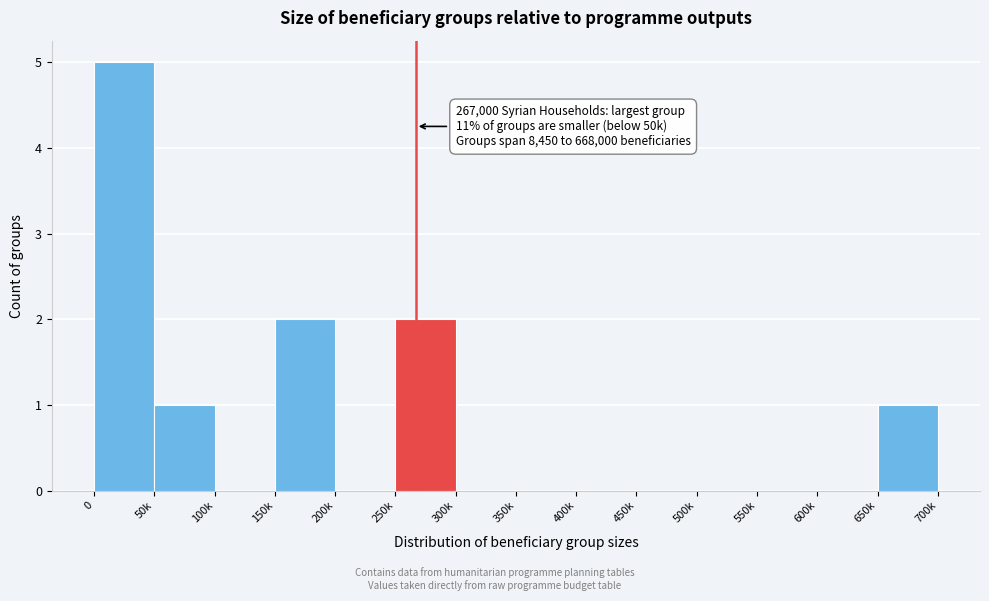

Reading left to right, transcribe all the data shown in this chart.

0=5	50k=1	100k=0	150k=2	200k=0	250k=2	300k=0	350k=0	400k=0	450k=0	500k=0	550k=0	600k=0	650k=1